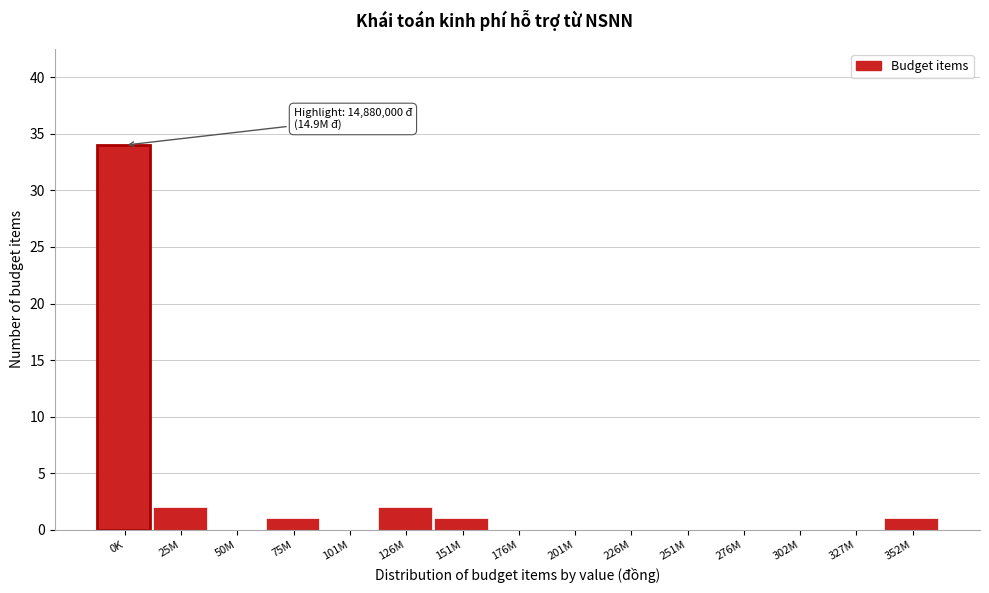

Reading left to right, transcribe all the data shown in this chart.

0K=34	25M=2	50M=0	75M=1	101M=0	126M=2	151M=1	176M=0	201M=0	226M=0	251M=0	276M=0	302M=0	327M=0	352M=1